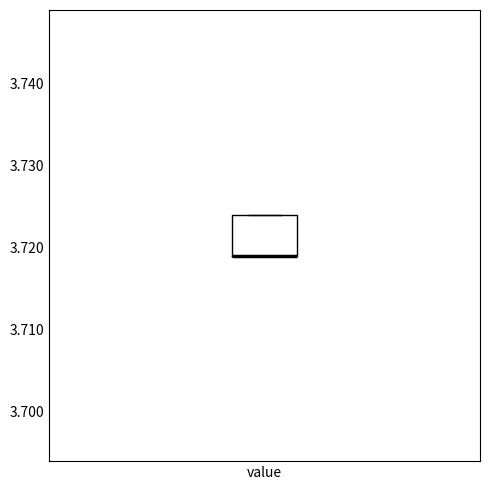

Transcribe this box plot: give where the median line is, the range the box spans, and where the two whiskers end, as read against the y-axis. The values are not printed on the chart, so give them approximately, as read against the axis.

median 3.719 (drawn on the box's lower edge), box 3.719 to 3.724, whiskers 3.719 to 3.724